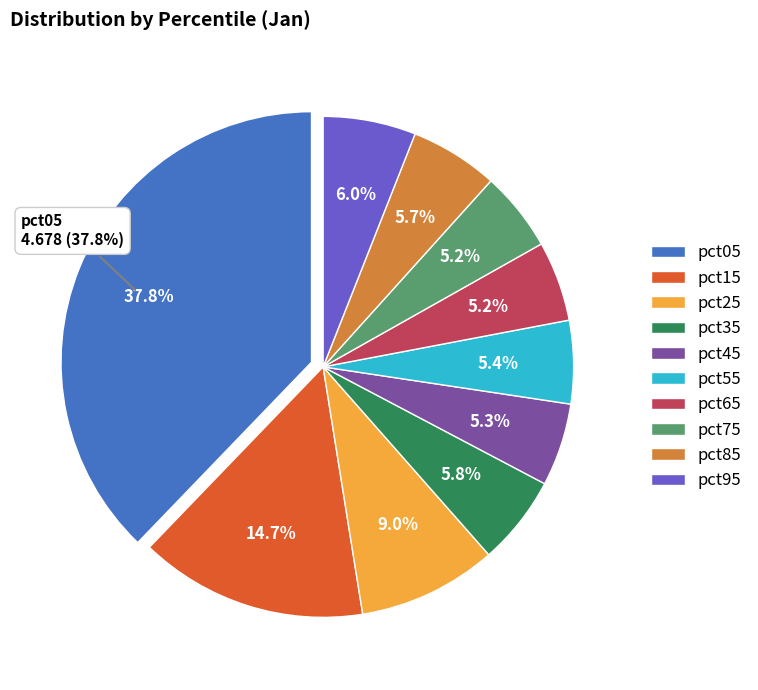

What is the largest slice in the pie chart?

pct05